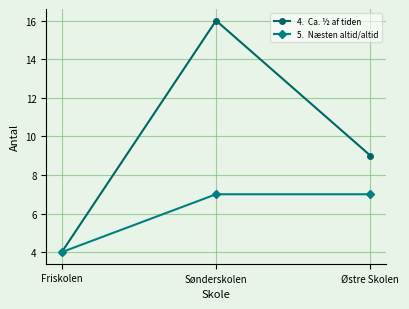

At which category does the chart reach its minimum across all series?

Friskolen